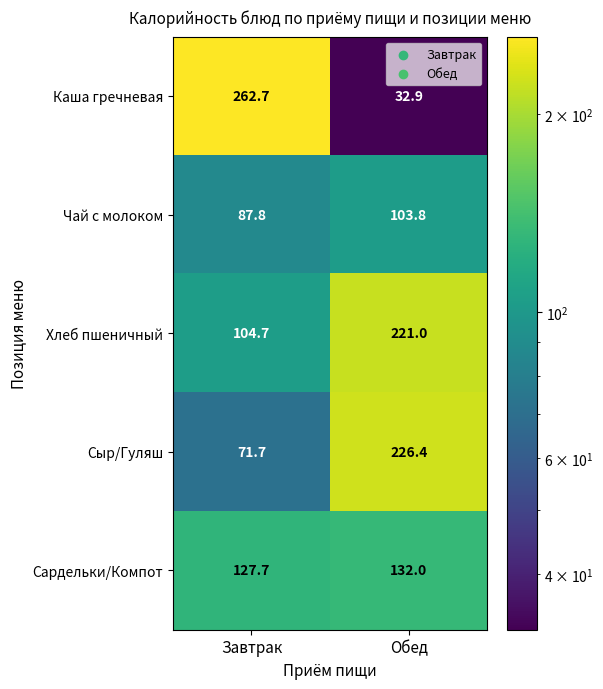

What is the difference between the Хлеб пшеничный values at Обед and Завтрак?

116.3